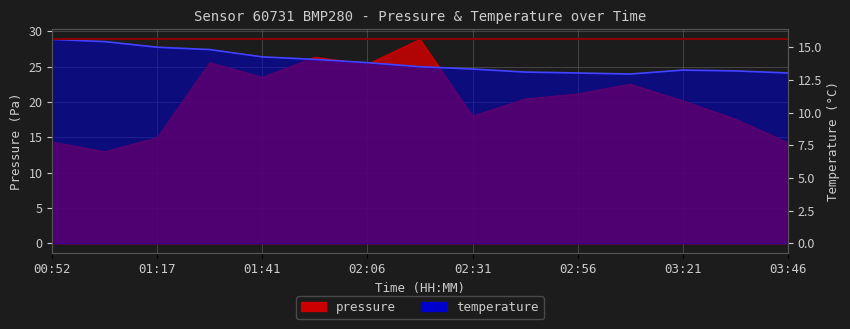

What is the maximum value shown in the chart?

28.9